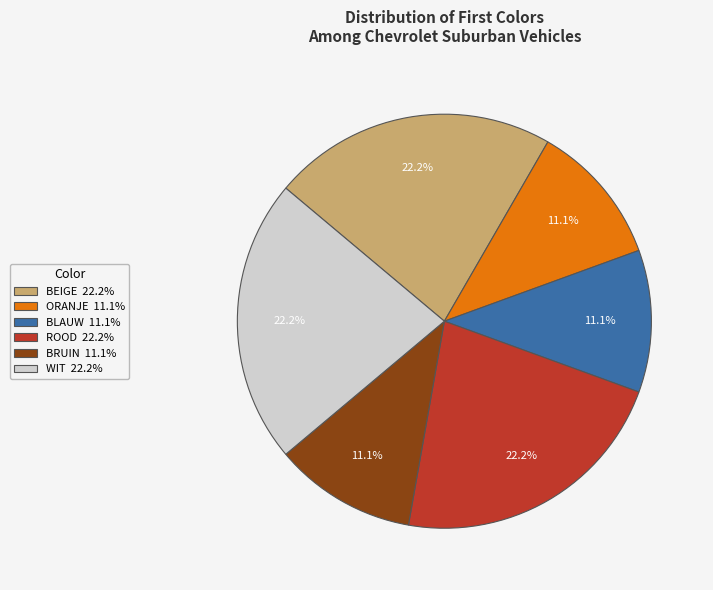

What percentage is NOT represented by BRUIN 11.1%?

88.9%